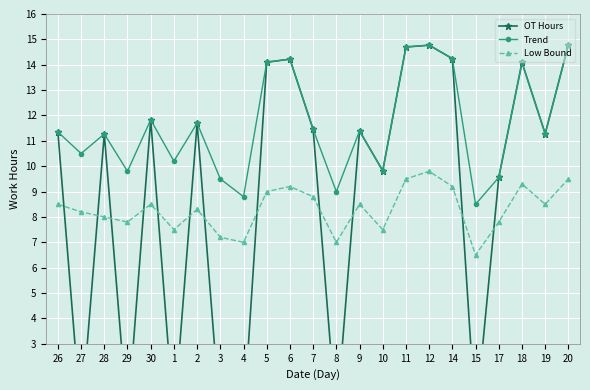

Is it true that Trend equals 11.3 at 28?

True